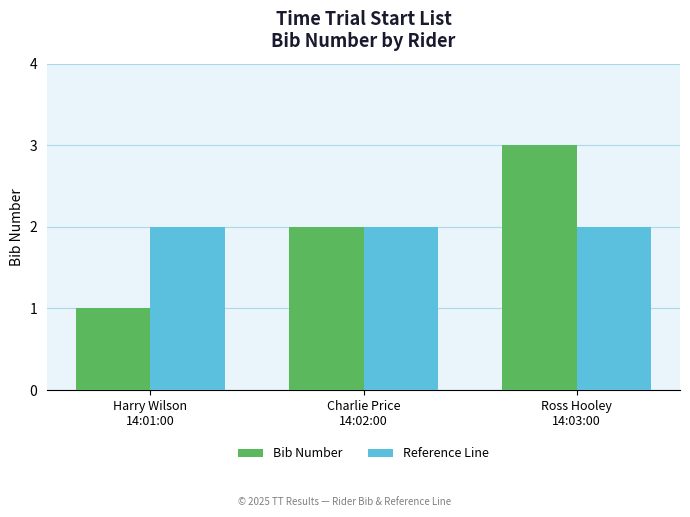

The value of Reference Line at Charlie Price
14:02:00 is 0. True or false?

False